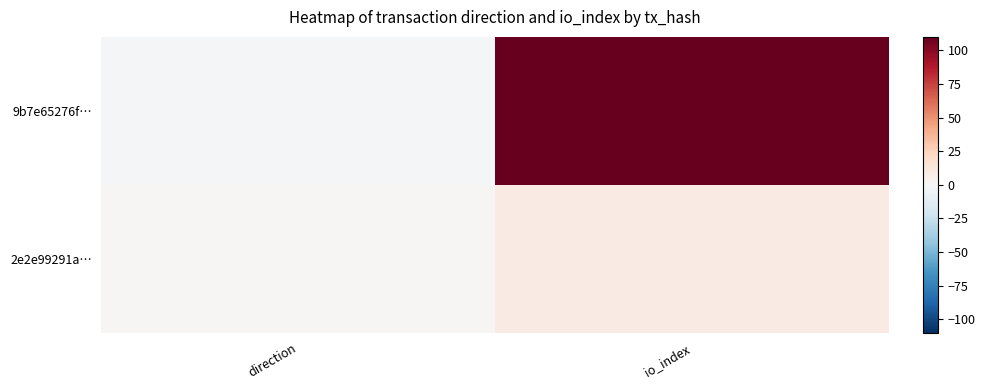

What is the spread (max minus min) of values at io_index?

101